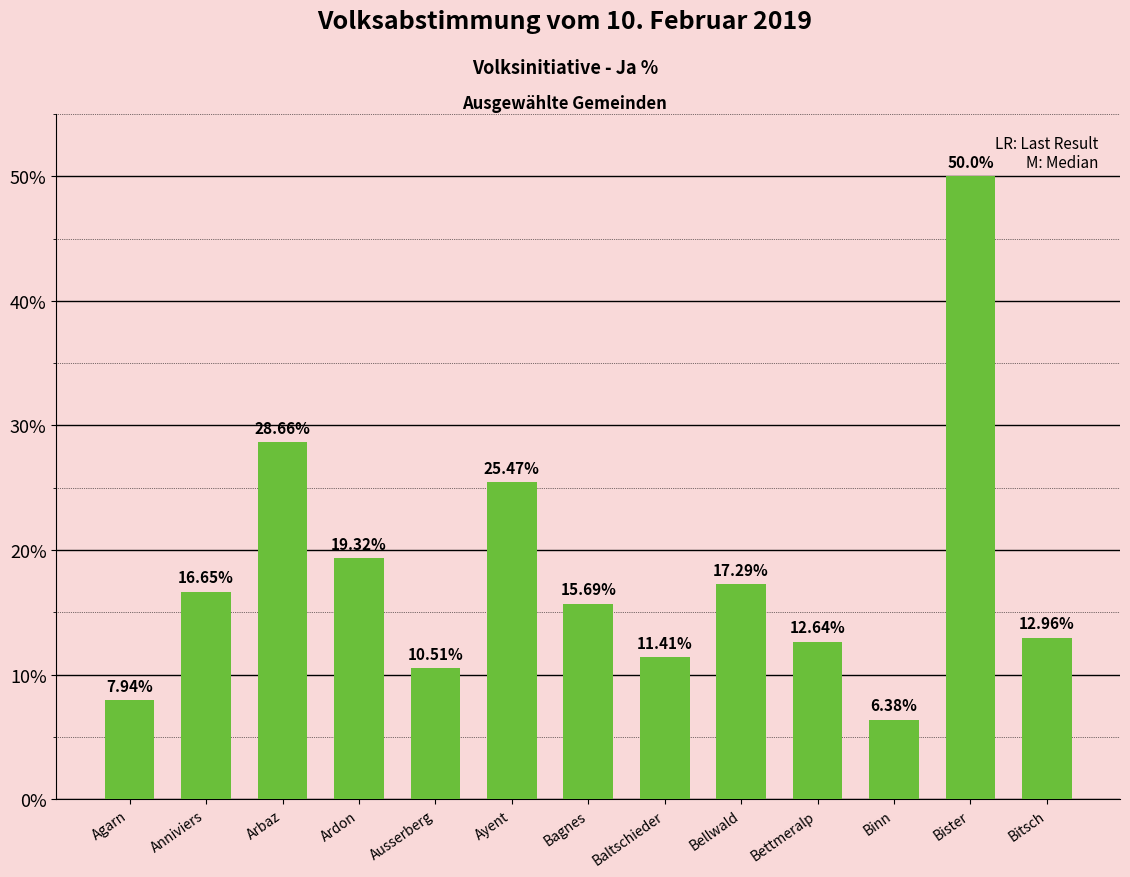

List the labels in order of value, largest first.

Bister, Arbaz, Ayent, Ardon, Bellwald, Anniviers, Bagnes, Bitsch, Bettmeralp, Baltschieder, Ausserberg, Agarn, Binn